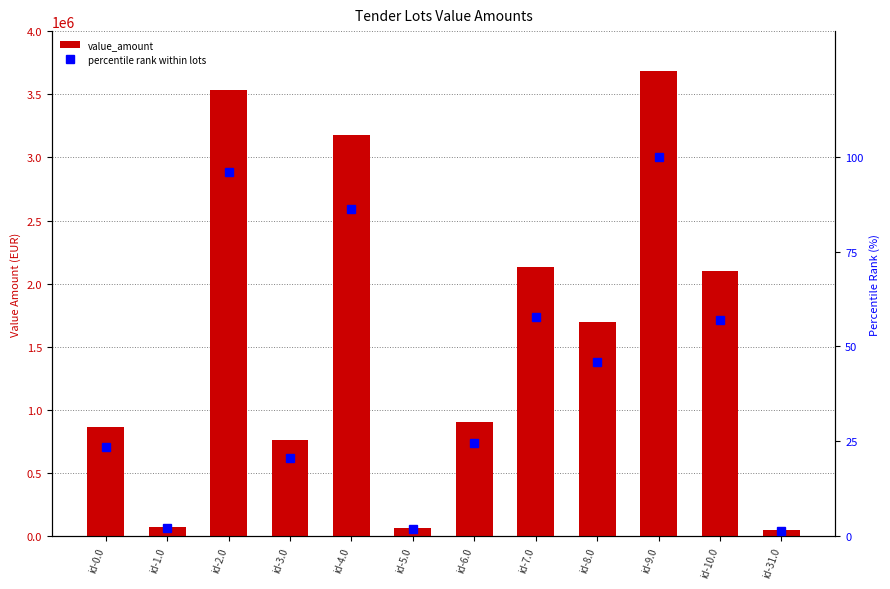

Count the number of data series in this chart.

2